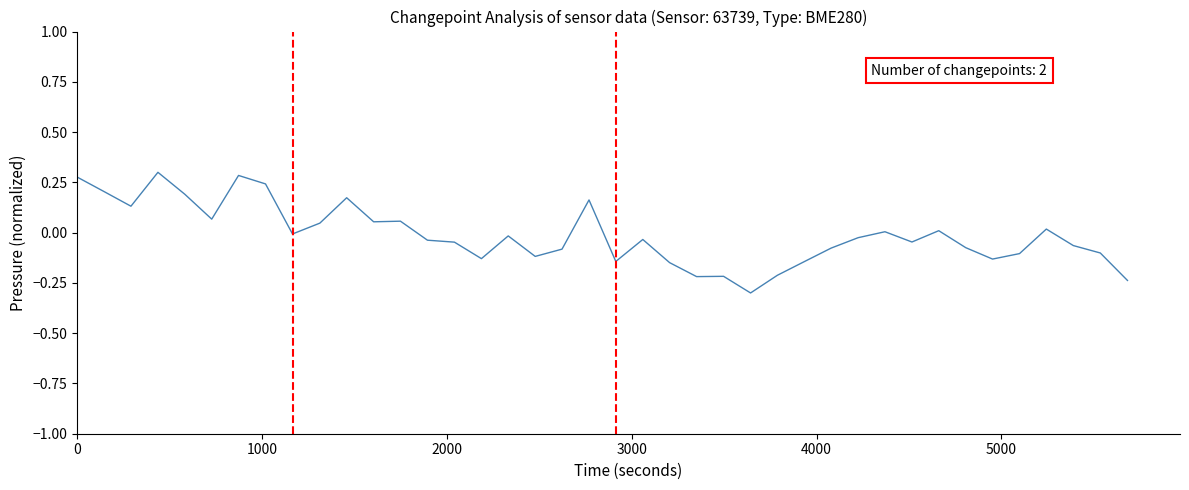

Does the chart display data point markers on the line(s)?

No